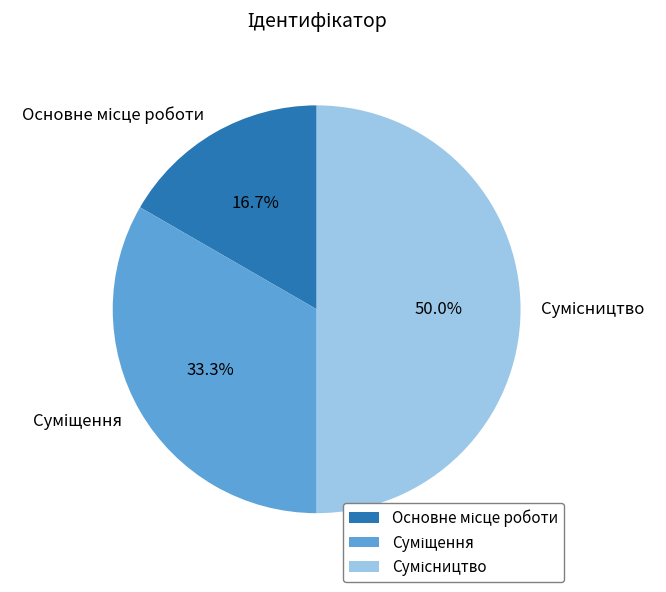

Which has a higher value, Основне місце роботи or Суміщення?

Суміщення